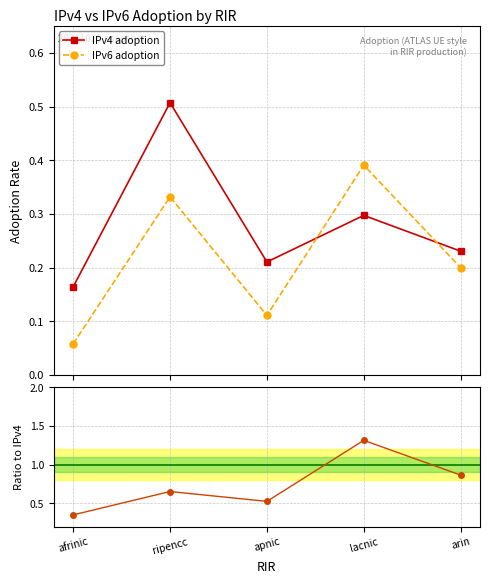

Reading left to right, extract all data points from this chart.

IPv4 adoption: 0.2	0.5	0.2	0.3	0.2
IPv6 adoption: 0.1	0.3	0.1	0.4	0.2
Ratio IPv6/IPv4: 0.4	0.7	0.5	1.3	0.9